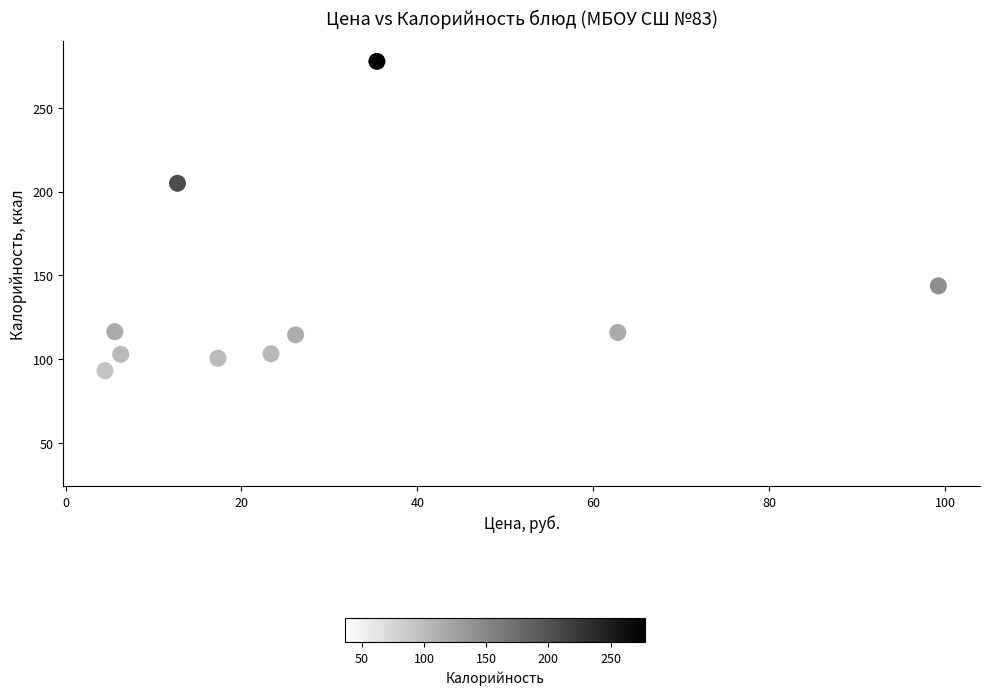

What is the range of Y values (max minus min)?

241.3